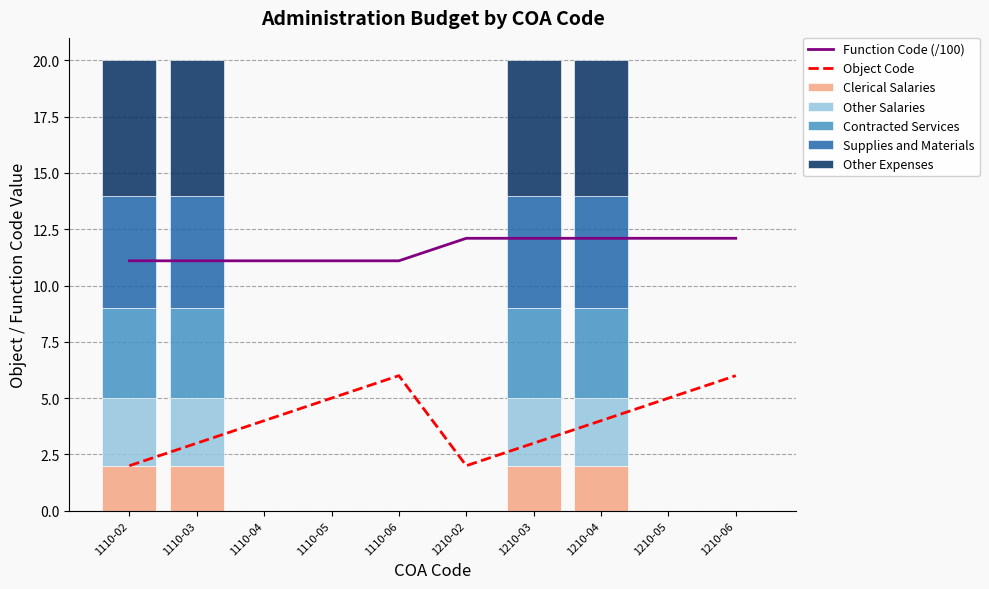

Reading right to left, extract all data points from this chart.

Clerical Salaries: 0	0	2	2	0	0	0	0	2	2
Other Salaries: 0	0	3	3	0	0	0	0	3	3
Contracted Services: 0	0	4	4	0	0	0	0	4	4
Supplies and Materials: 0	0	5	5	0	0	0	0	5	5
Other Expenses: 0	0	6	6	0	0	0	0	6	6